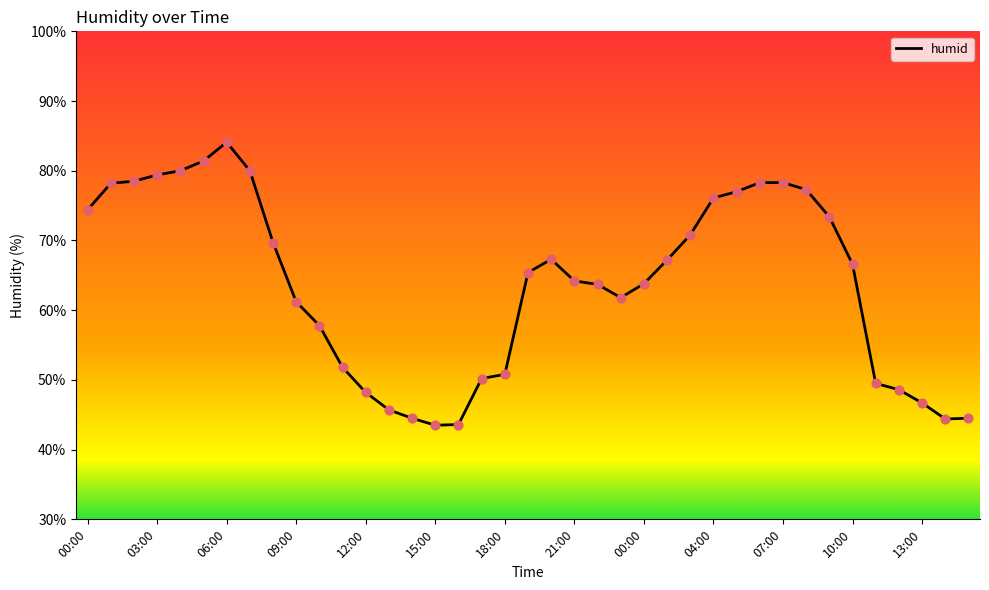

What is the difference between the maximum and minimum values?

40.6